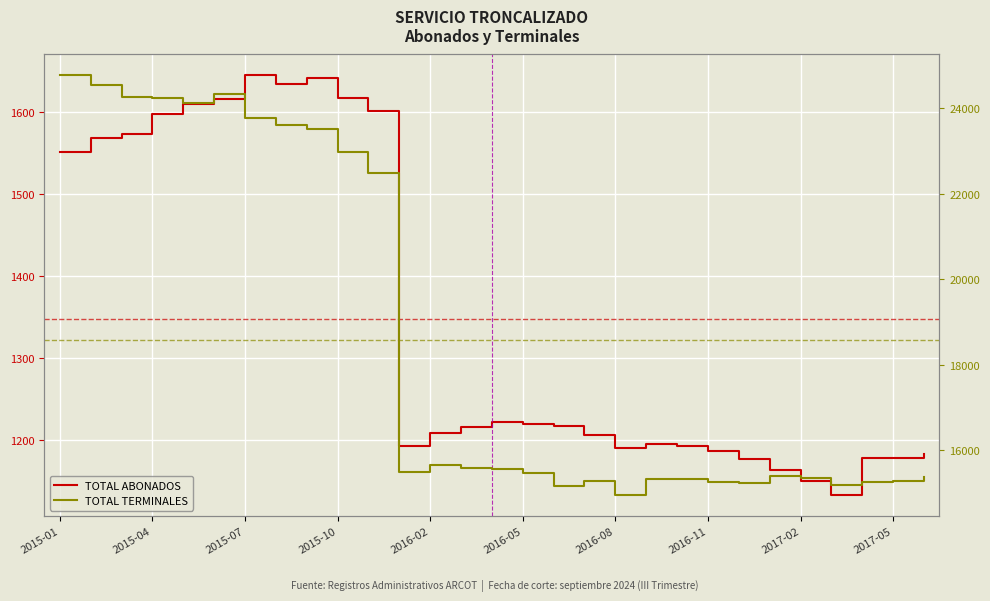

Which series has the largest range (max minus min)?

TOTAL TERMINALES